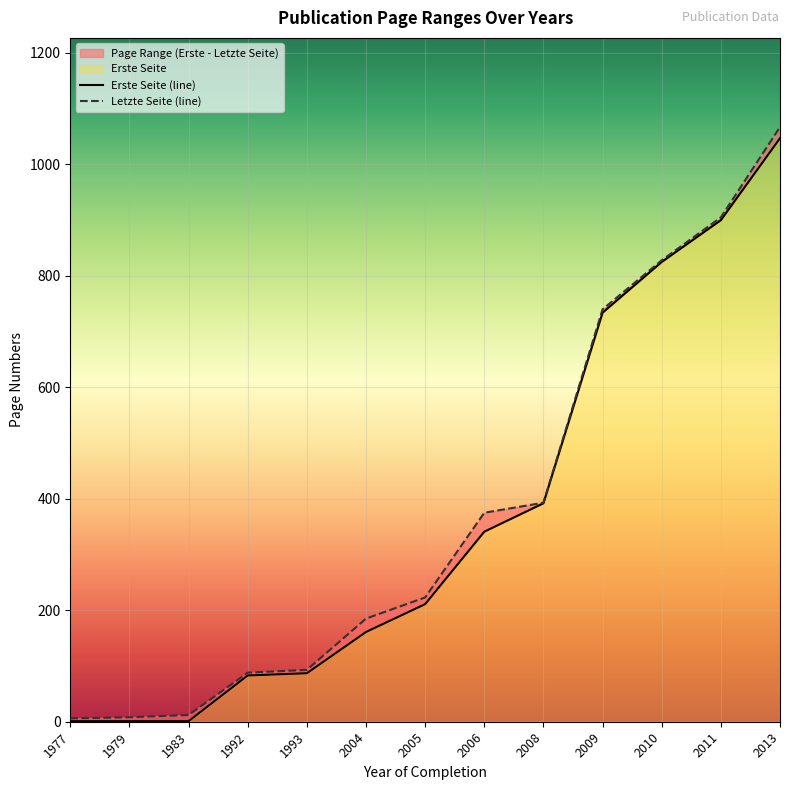

What is the difference between the second highest and minimum values in the Letzte Seite series?

899